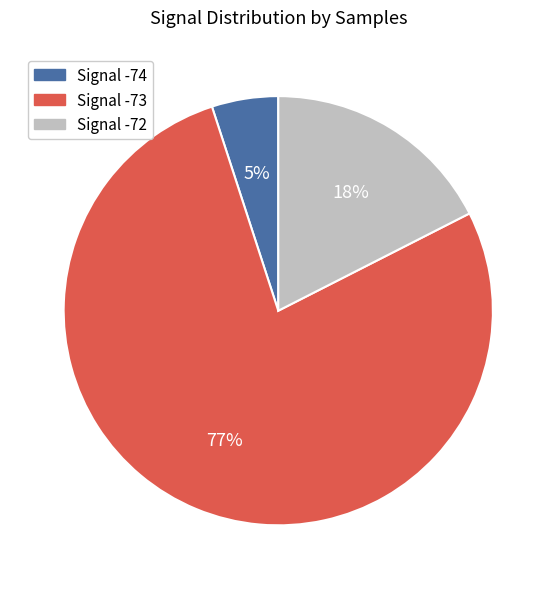

Does any single category account for the majority?

Yes